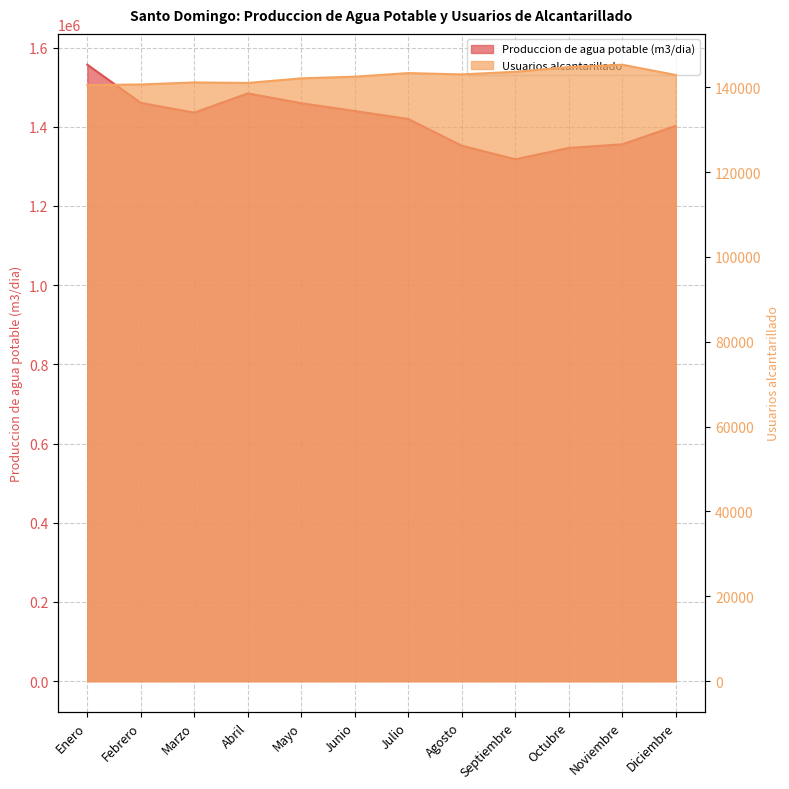

True or false: Produccion de agua potable (m3/dia) and Usuarios alcantarillado intersect in this chart.

False